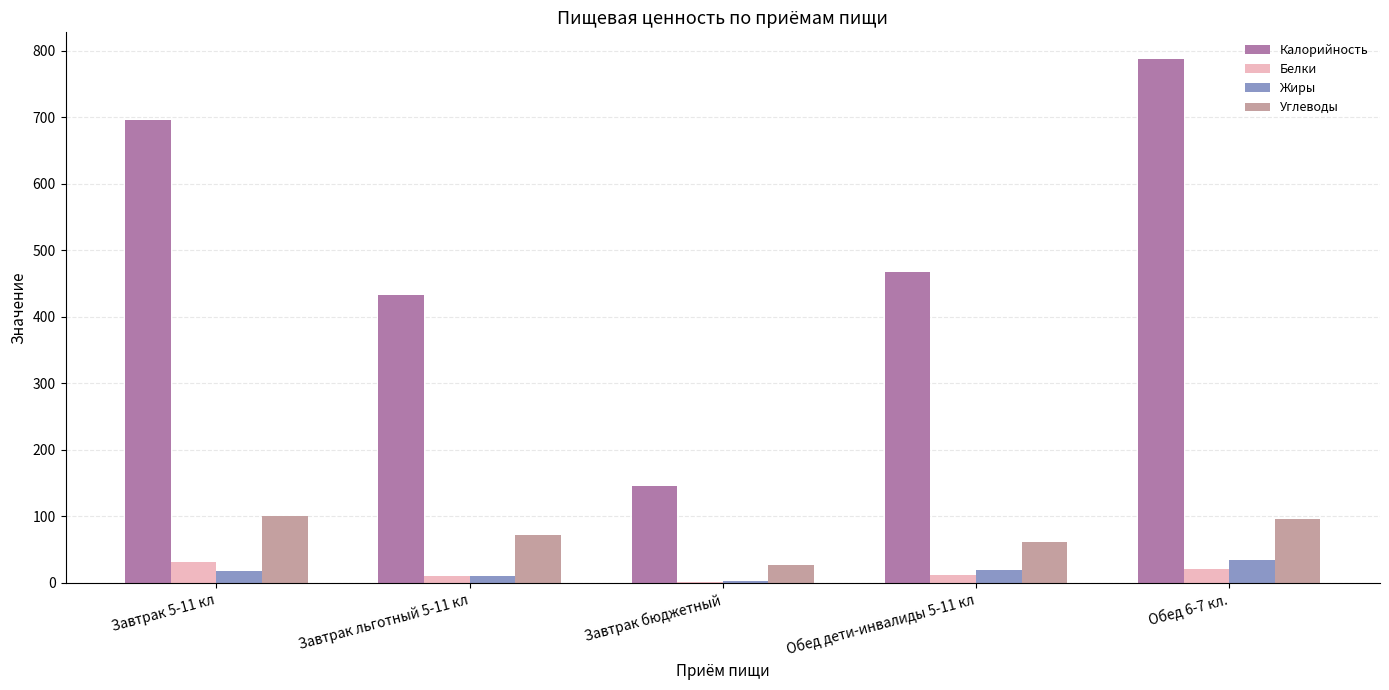

What is the sum of all Углеводы values?

357.2